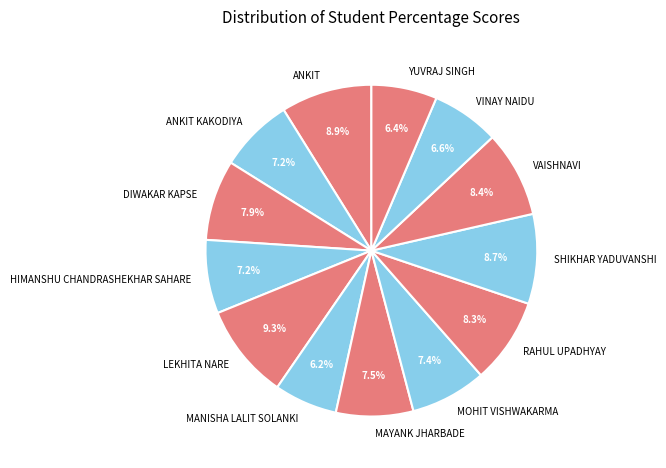

What is the total percentage of VAISHNAVI and DIWAKAR KAPSE?

16.3%